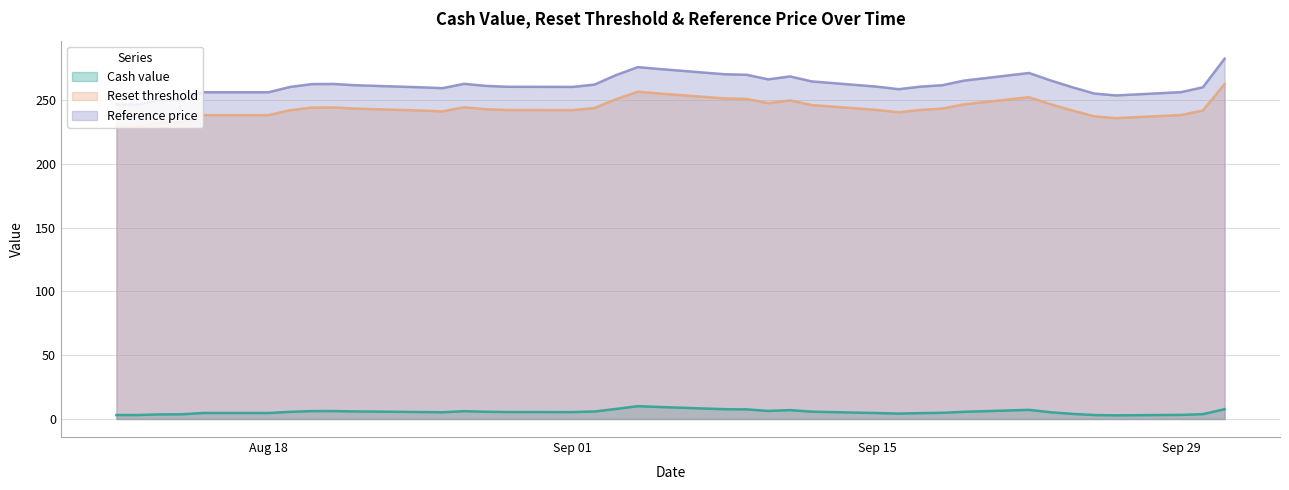

What is the greatest value displayed?

282.3